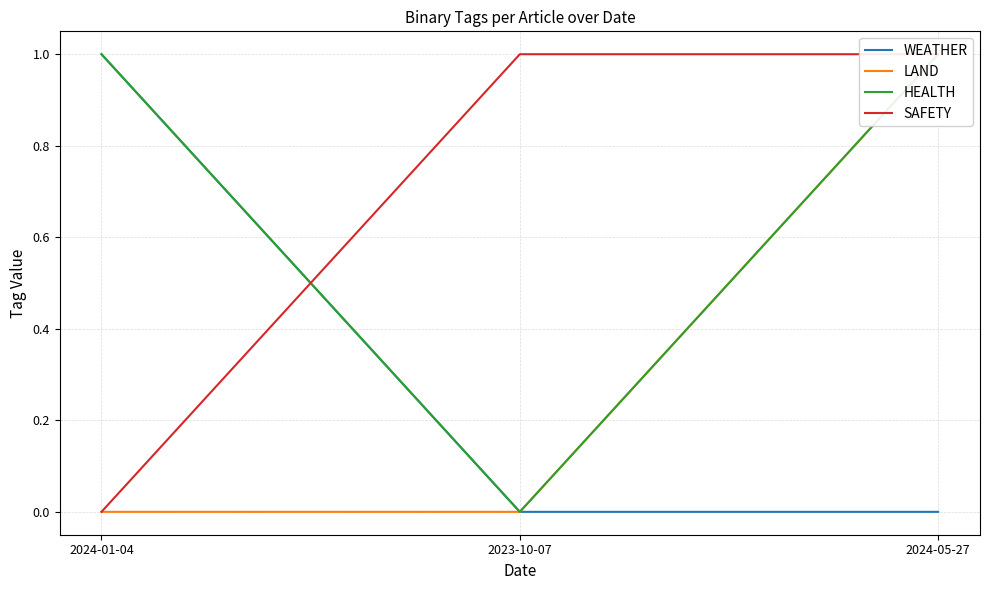

Rank the series at 2024-05-27 from lowest to highest value.

WEATHER, LAND, HEALTH, SAFETY